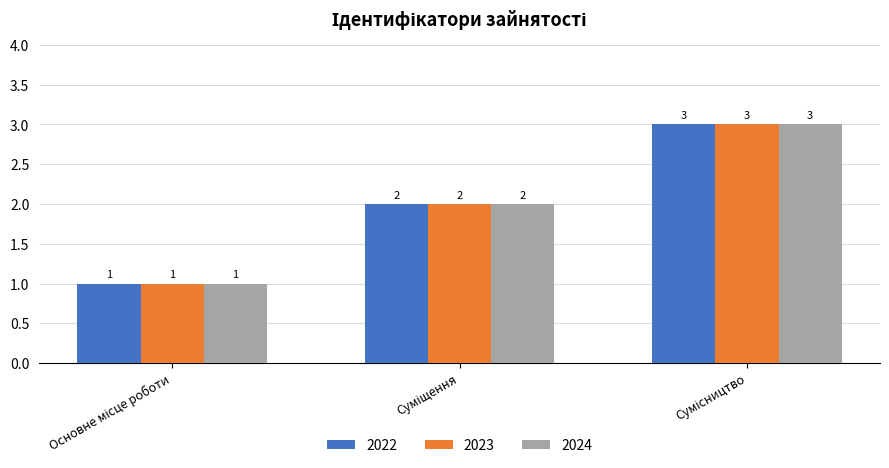

What is the highest value of the 2022 series?

3